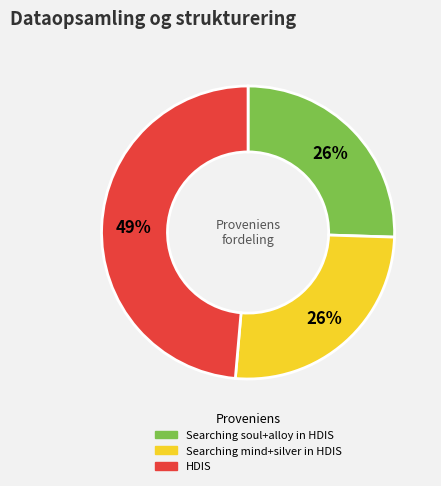

The HDIS slice represents 49% of the pie. True or false?

True